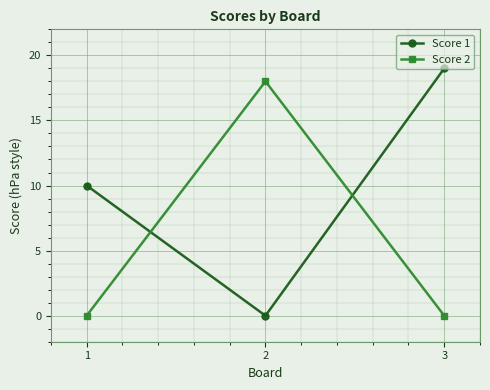

Which series has the largest range (max minus min)?

Score 1